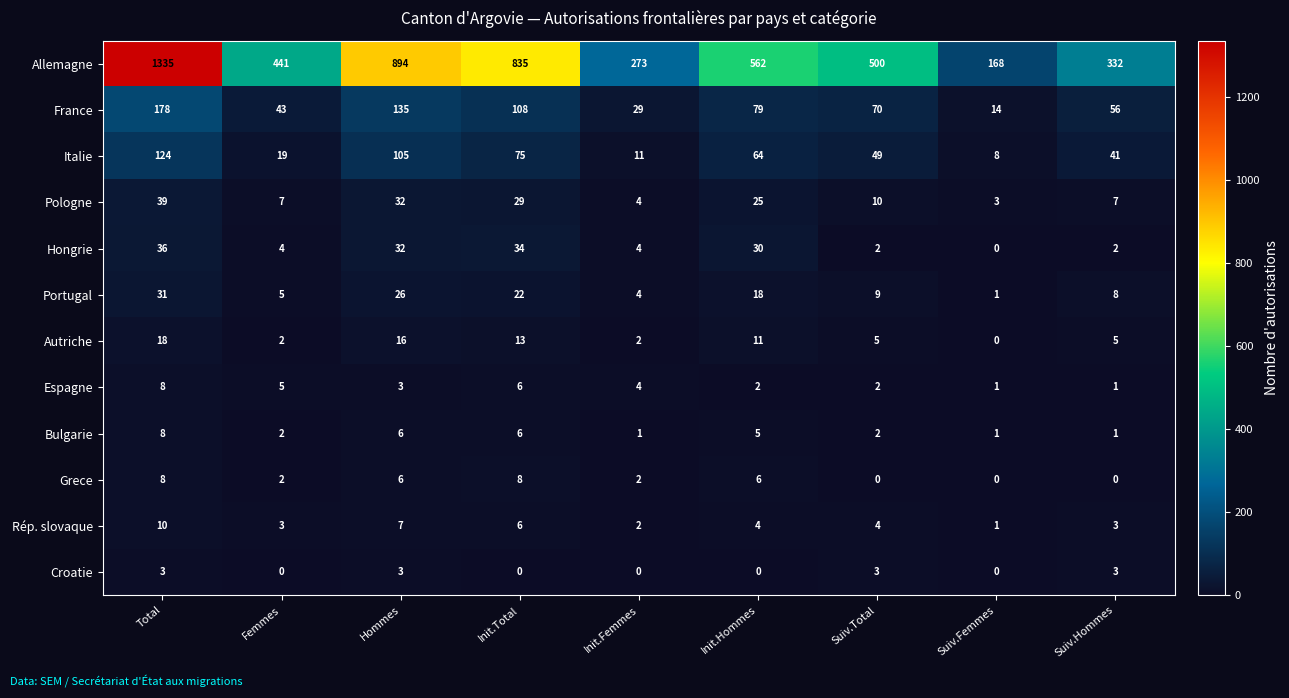

What is the difference between the highest and lowest values at Init.Total?

835